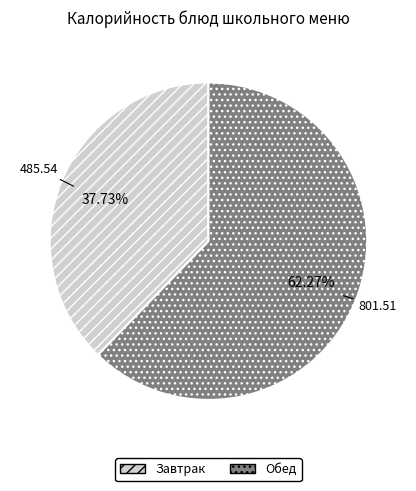

Is there a majority slice in this chart?

Yes